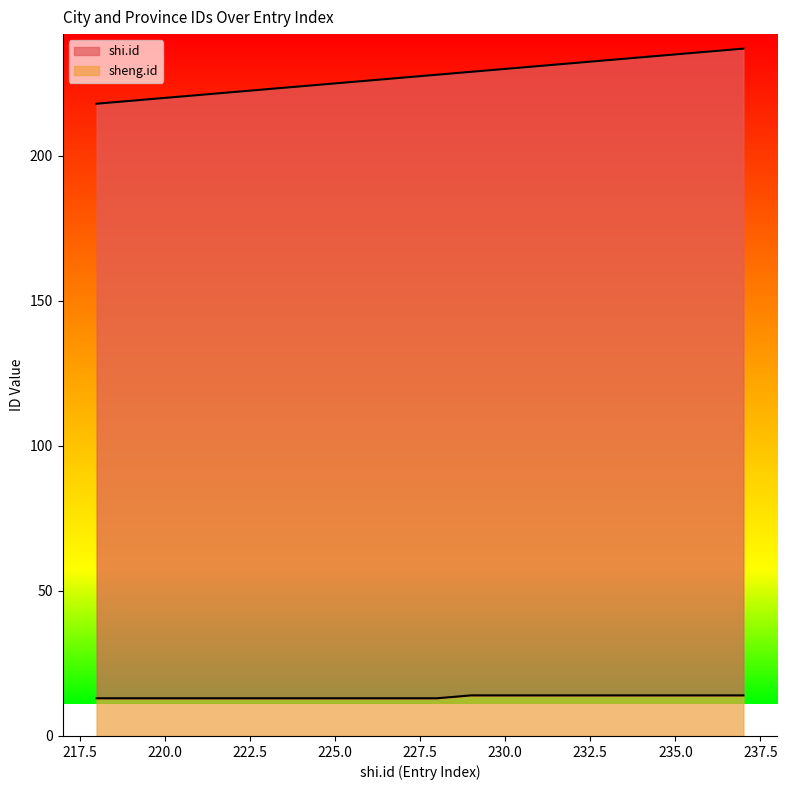

The shi.id series shows 223 at 223. True or false?

True